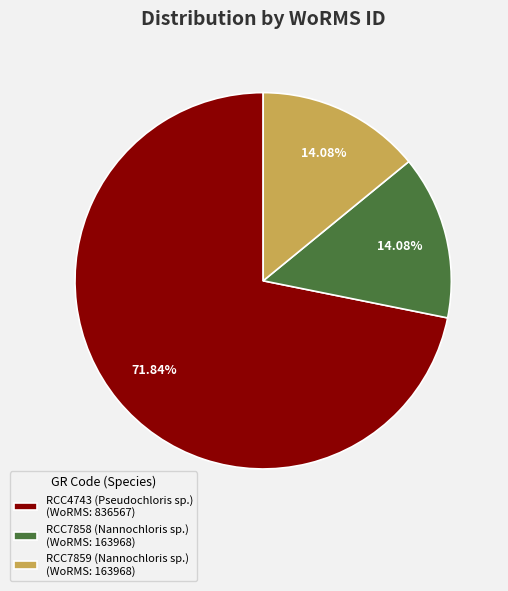

To the nearest percent, what portion does RCC4743 (Pseudochloris sp.) represent?

72%